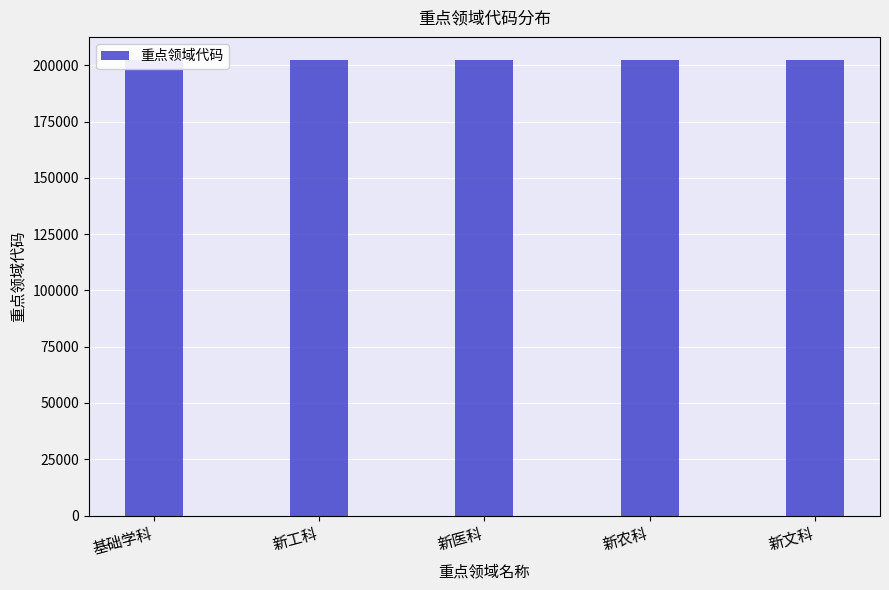

Is it true that the value at 新文科 is 202505?

True